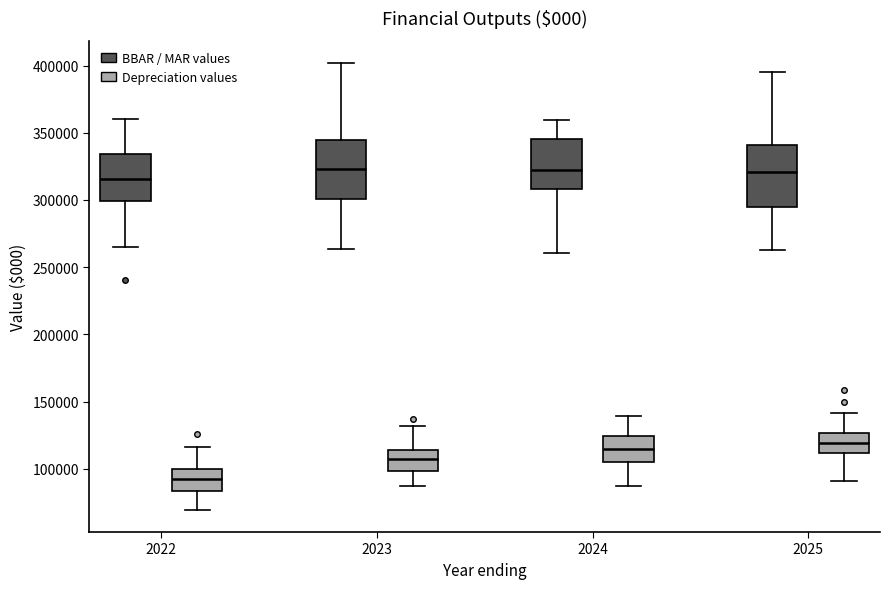

Reading left to right, read every box against the y-axis: the position of its median line, the range the box covers, and the ends of its whiskers. The values are not printed on the chart, so give them approximately, as read against the axis.

2022 (BBAR / MAR values): median 315000, box 300000 to 335000, whiskers 265000 to 360000
2022 (Depreciation values): median 95000, box 85000 to 100000, whiskers 70000 to 115000
2023 (BBAR / MAR values): median 325000, box 300000 to 345000, whiskers 265000 to 400000
2023 (Depreciation values): median 110000, box 100000 to 115000, whiskers 85000 to 130000
2024 (BBAR / MAR values): median 320000, box 310000 to 345000, whiskers 260000 to 360000
2024 (Depreciation values): median 115000, box 105000 to 125000, whiskers 85000 to 140000
2025 (BBAR / MAR values): median 320000, box 295000 to 340000, whiskers 265000 to 395000
2025 (Depreciation values): median 120000, box 110000 to 125000, whiskers 90000 to 140000